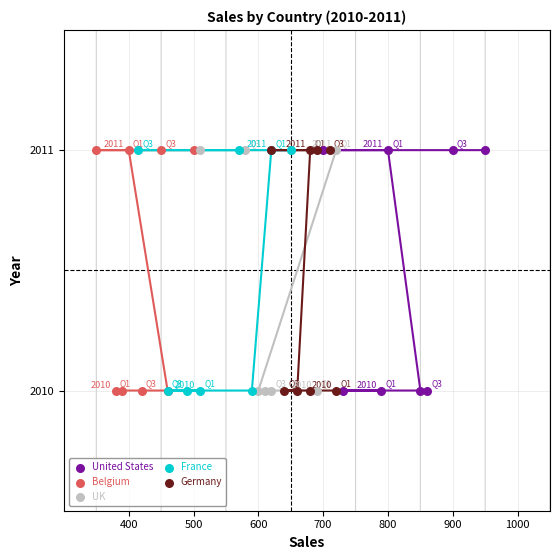

What are all the series names shown in the legend?

United States, Belgium, UK, France, Germany